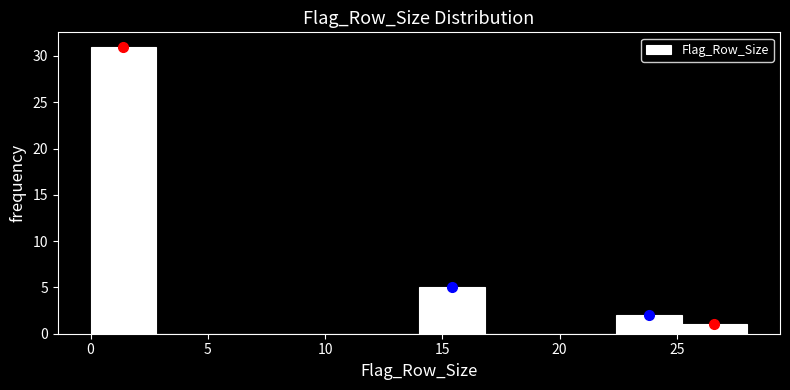

What is the height of the bar covering 22.4 to 25.2 on the x-axis? Neither the bar edges nor the heights are printed on the chart, so give them approximately, as read against the axes.

2